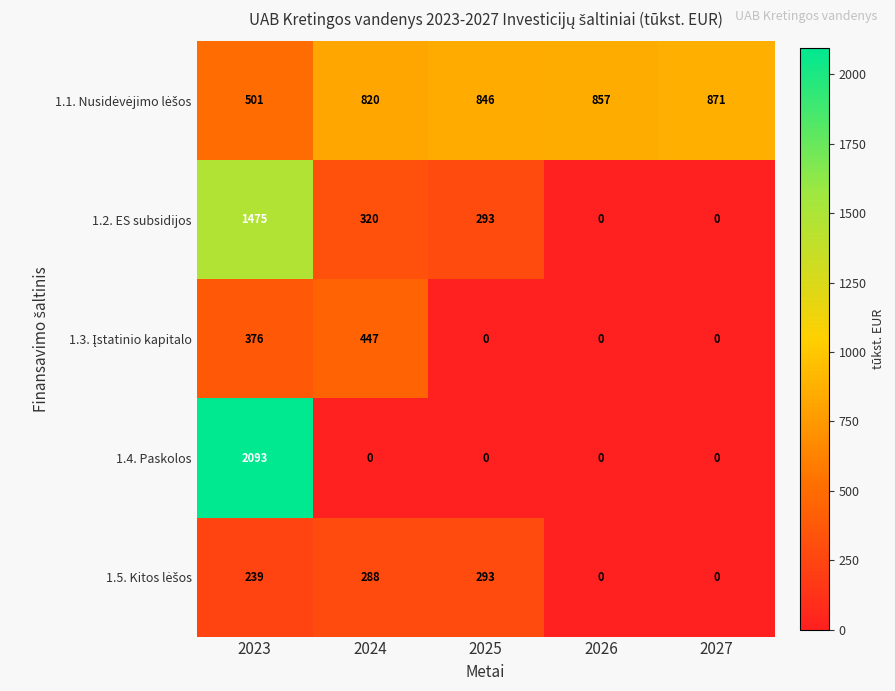

At which category is the sum across all series the highest?

2023